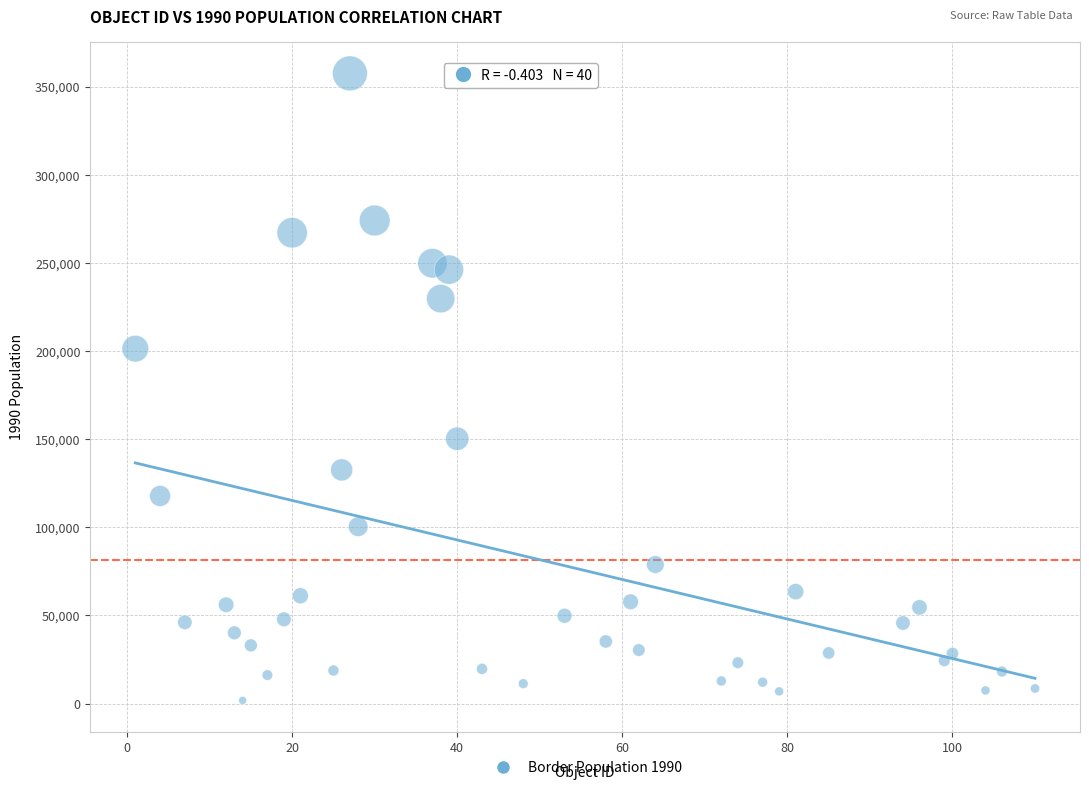

What is the range of X values (max minus min)?

109